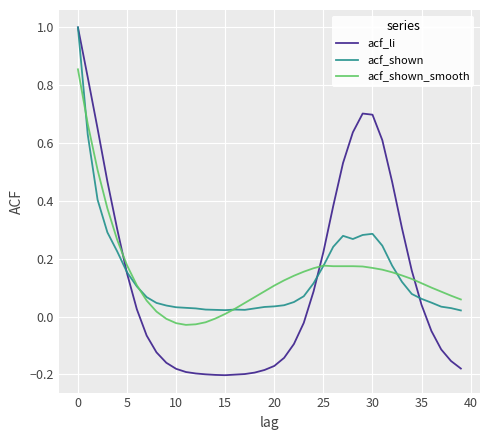

What is the greatest value displayed?

1.0